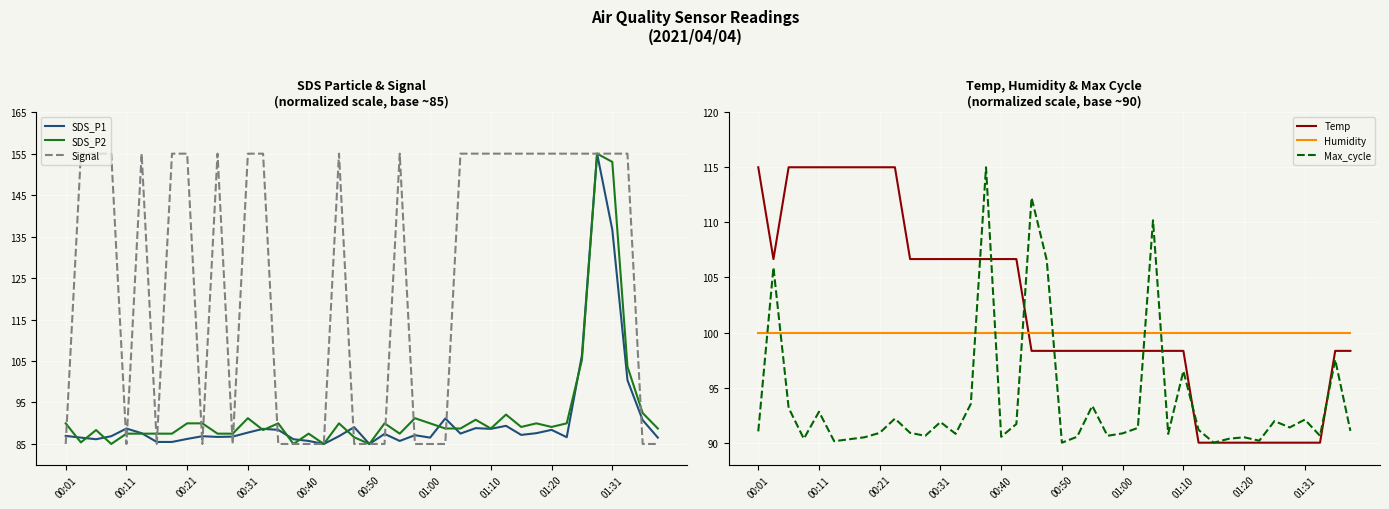

What is the highest value of the SDS_P1 series?

155.0